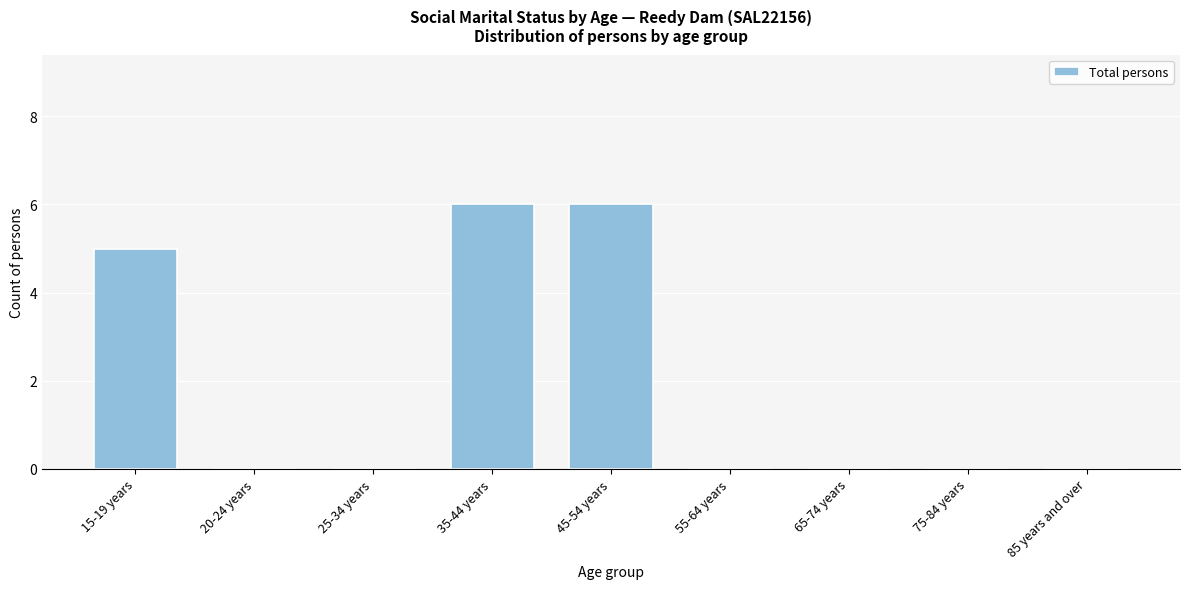

Reading right to left, list all the values displayed in this chart.

85 years and over=0	75-84 years=0	65-74 years=0	55-64 years=0	45-54 years=6	35-44 years=6	25-34 years=0	20-24 years=0	15-19 years=5